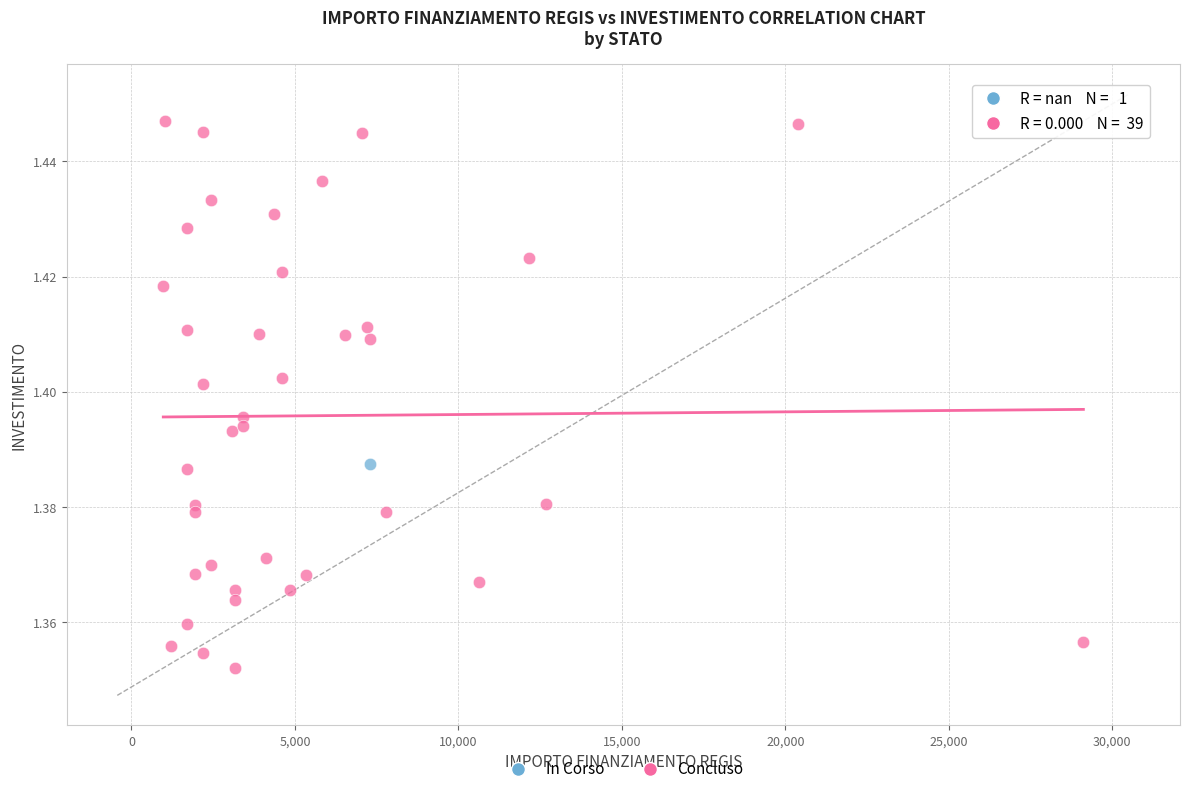

What are all the series names shown in the legend?

In Corso, Concluso